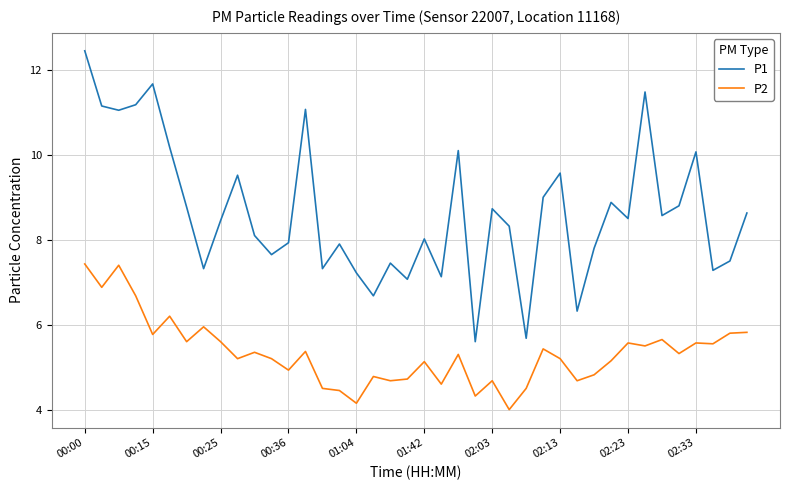

Rank the series by their maximum value, from lowest to highest.

P2, P1